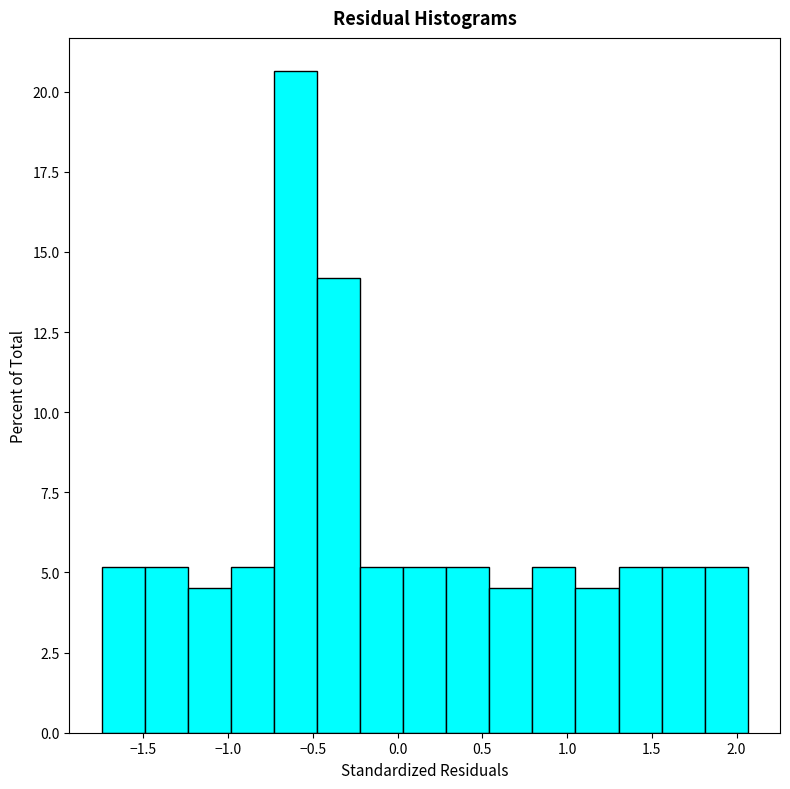

How tall is the bar that spans -0.75 to -0.50 on the x-axis? Neither the bar edges nor the heights are printed on the chart, so give them approximately, as read against the axes.

20.5